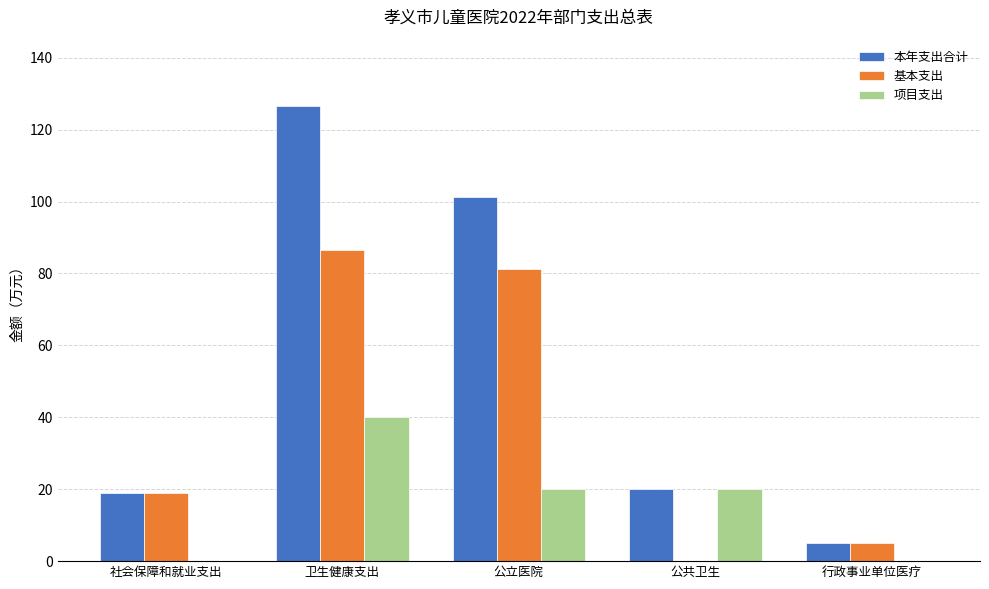

What is the sum of the 项目支出 values at 公立医院 and 社会保障和就业支出?

20.0